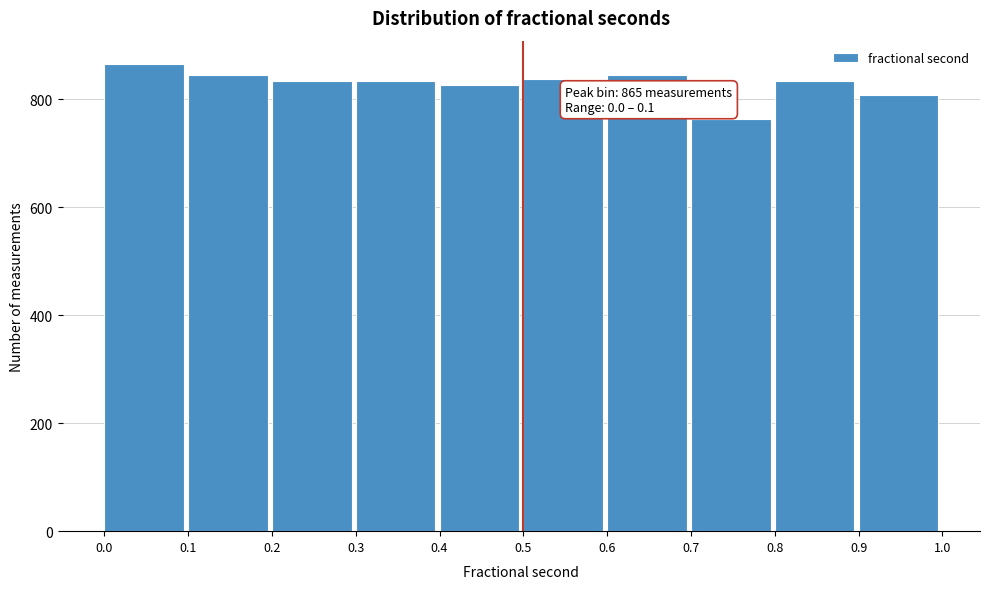

Which range on the x-axis has the tallest bar?

0.0 to 0.1